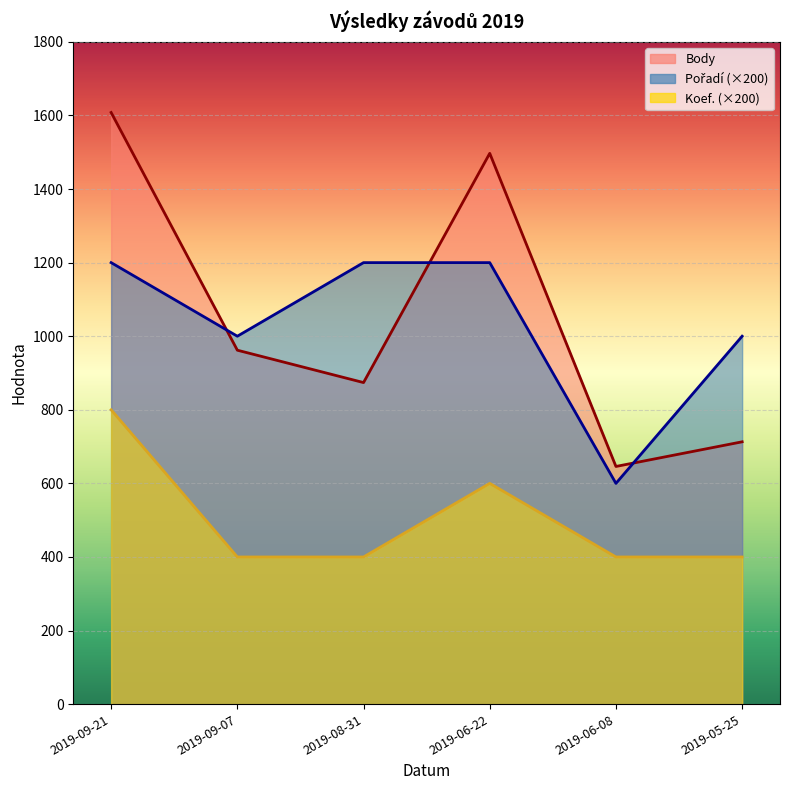

What is the difference between the maximum and second lowest values in the Body series?

895